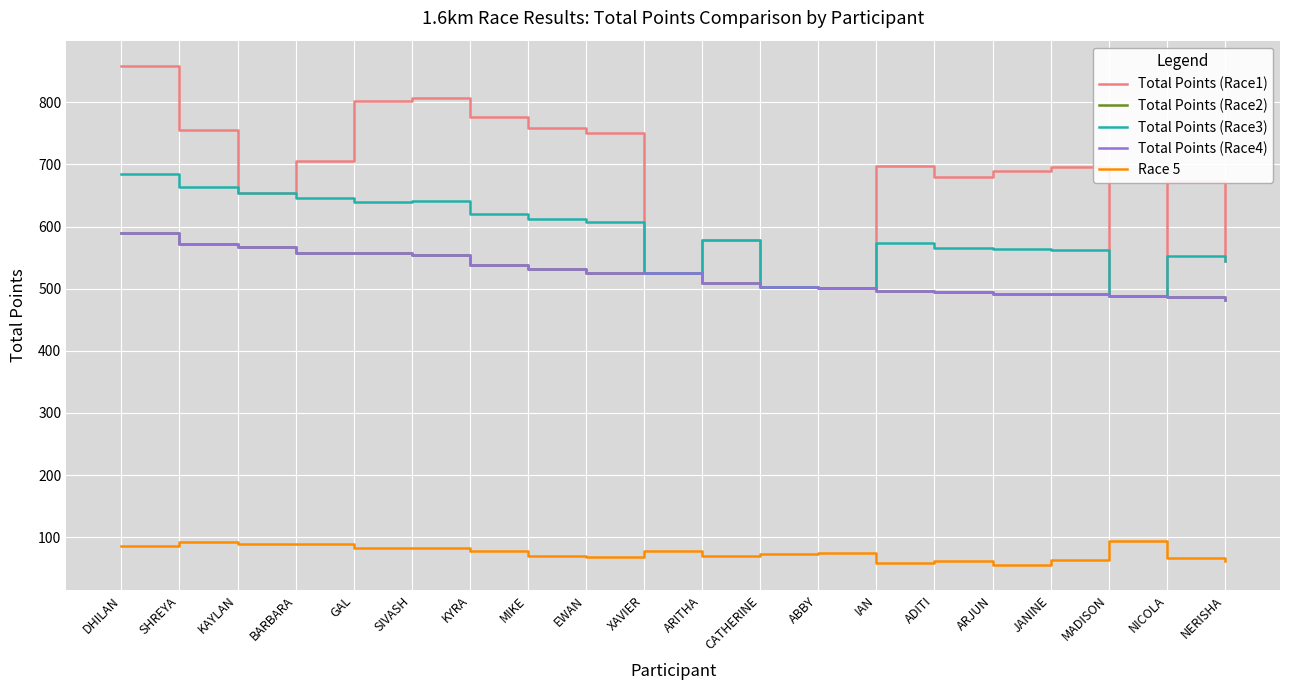

What is the average value of the Total Points (Race1) series?

672